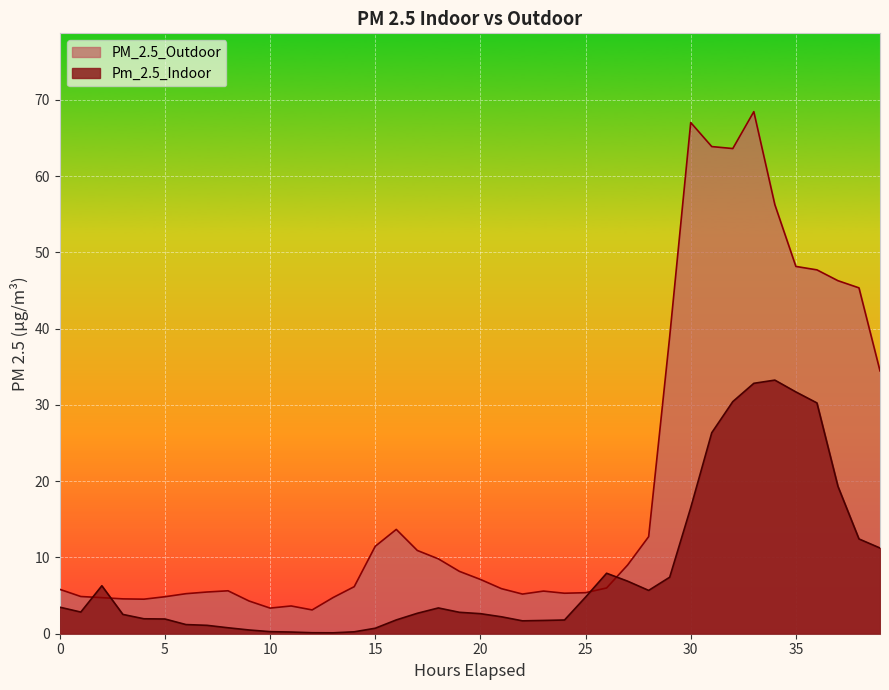

How many lines are shown in the chart?

2